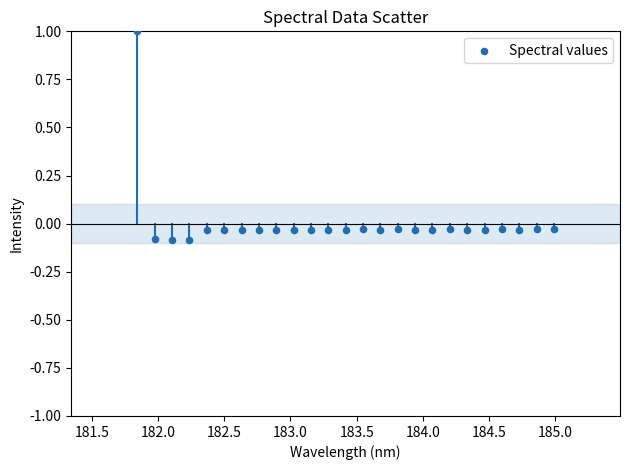

What is the range of Y values (max minus min)?

1.1